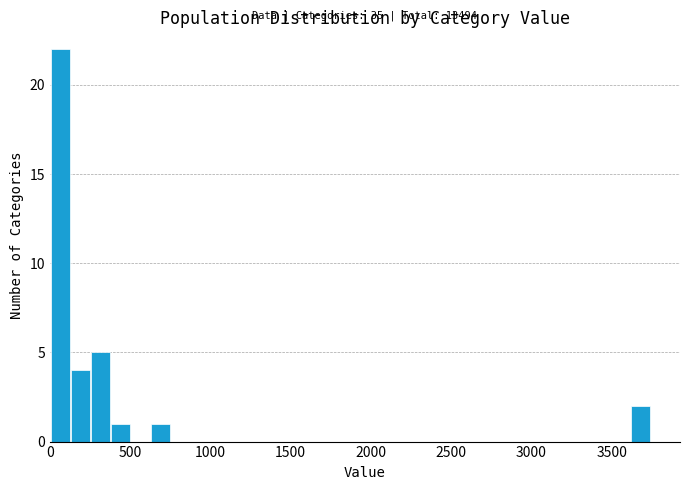

Around what value on the x-axis is the tallest bar? Give the approximate position of its centre, as read against the axis.

50